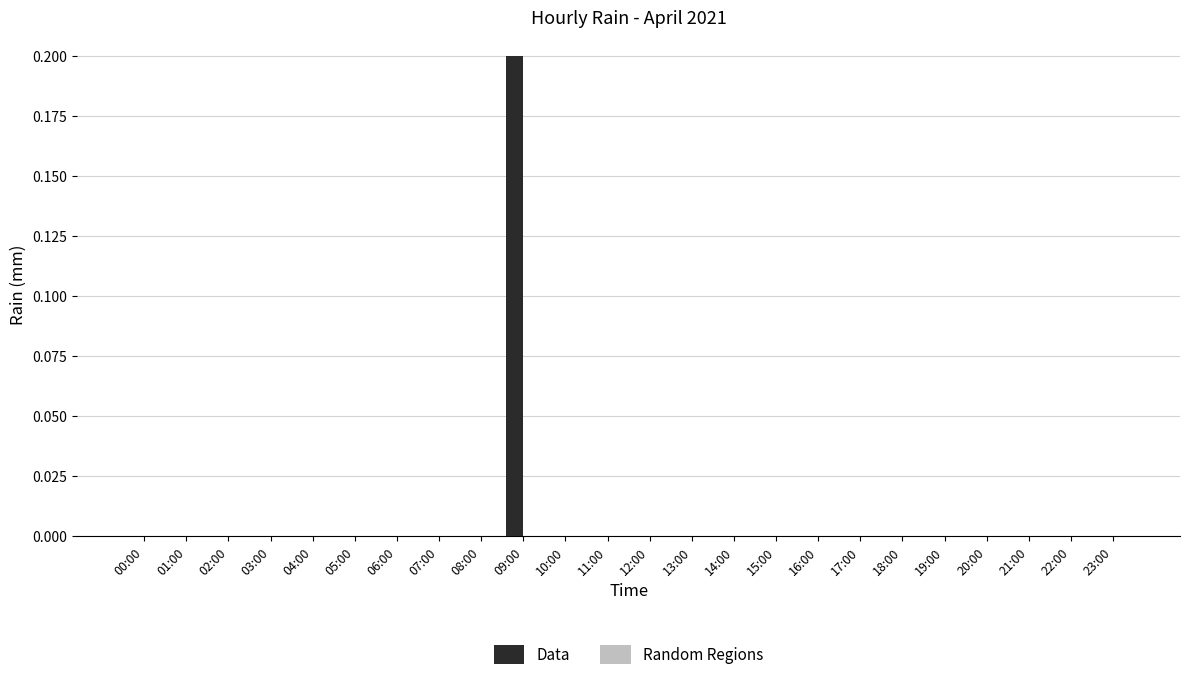

Which category has the highest value across all series?

09:00